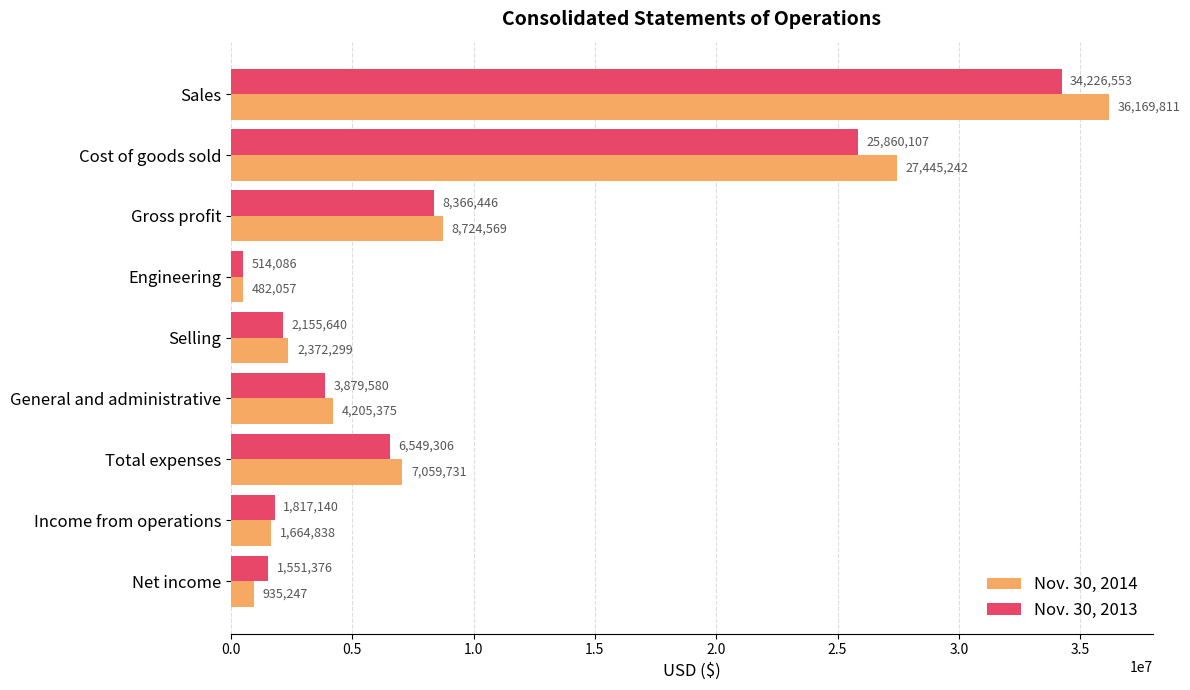

List the series in order of their peak value, highest first.

Nov. 30, 2014, Nov. 30, 2013